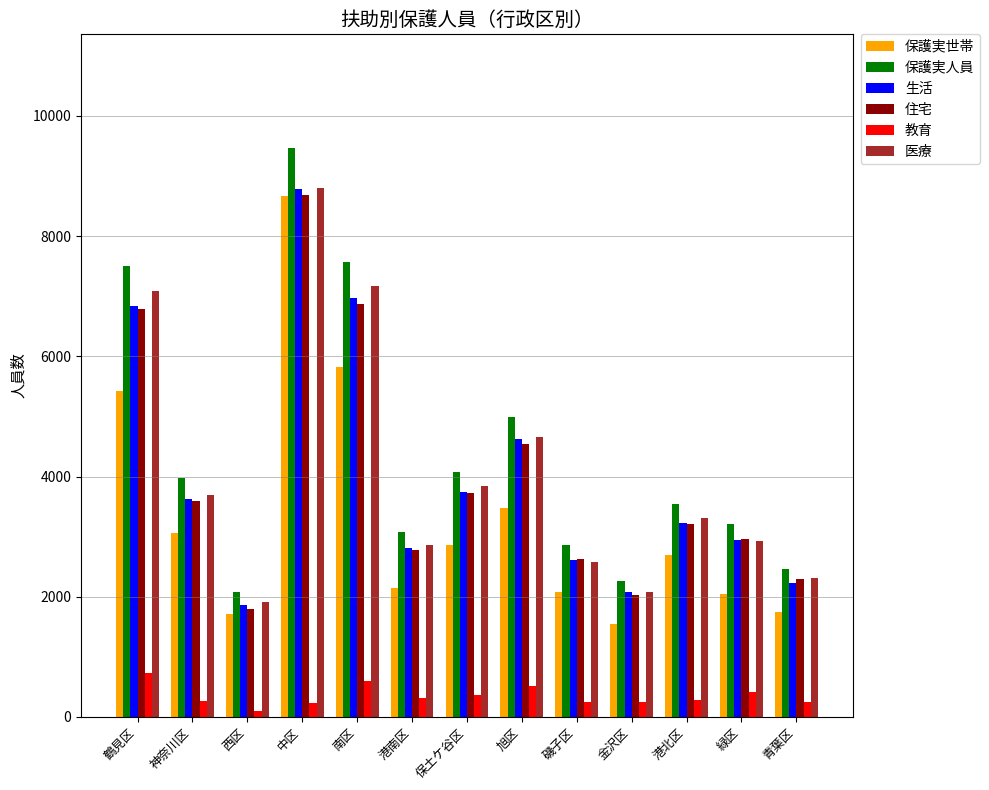

How many groups of bars are there?

13